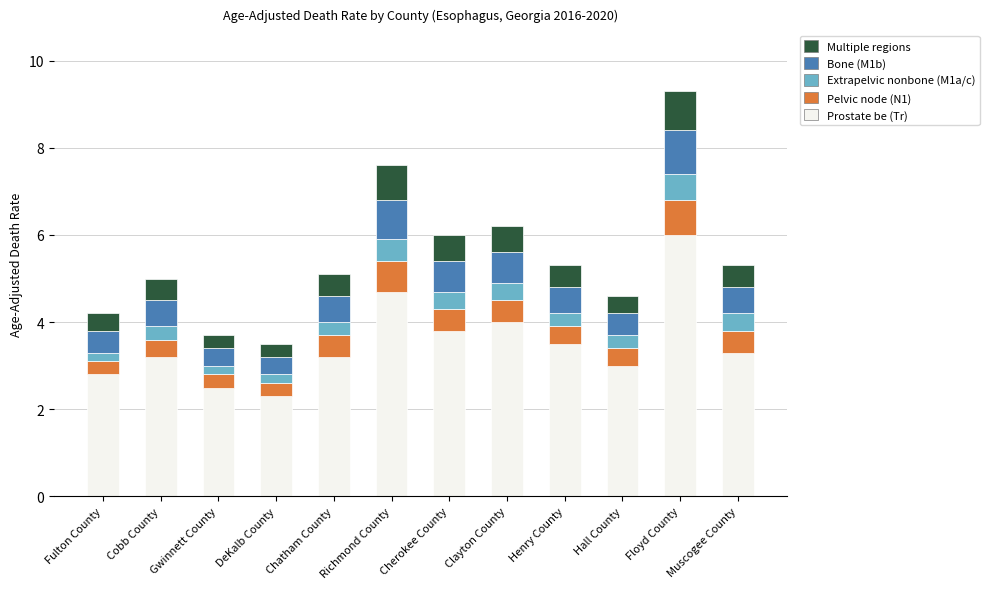

What is the maximum value for Prostate be (Tr)?

6.0